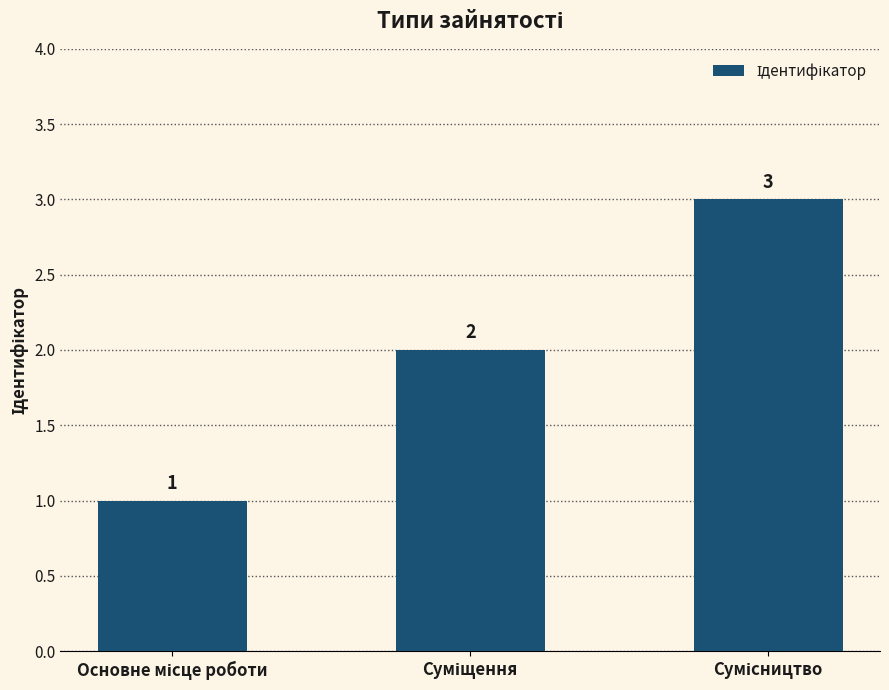

What is the maximum value shown in the chart?

3